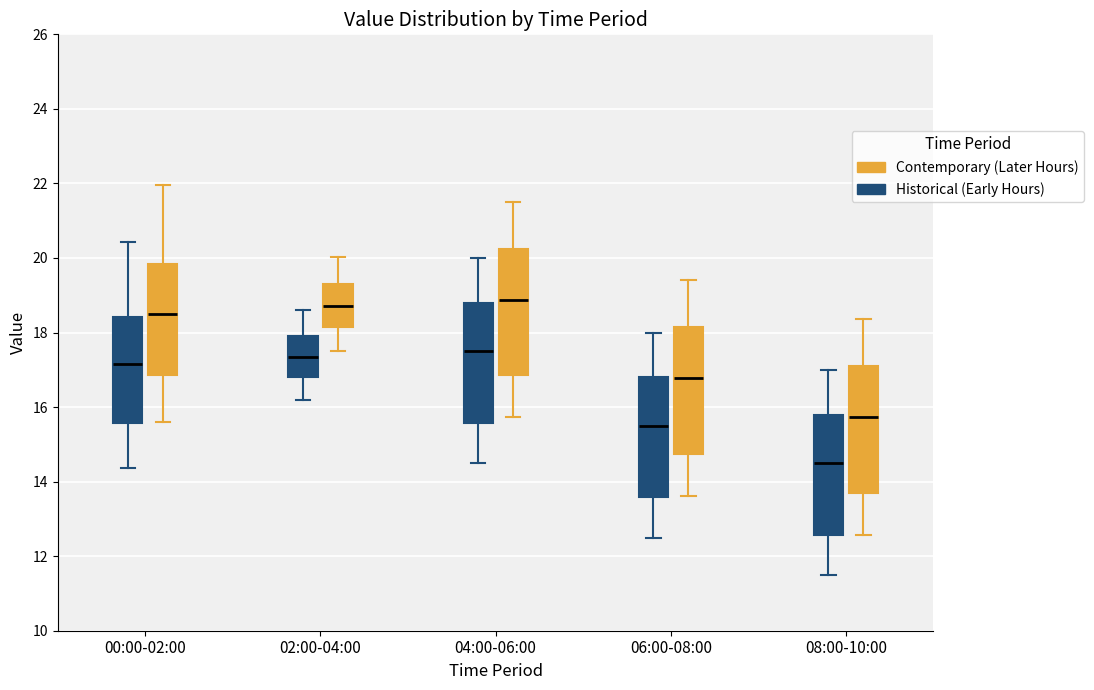

Where does the upper whisker of the box for 06:00-08:00 (Historical (Early Hours)) end on the y-axis? The values are not printed on the chart, so give them approximately, as read against the axis.

18.0